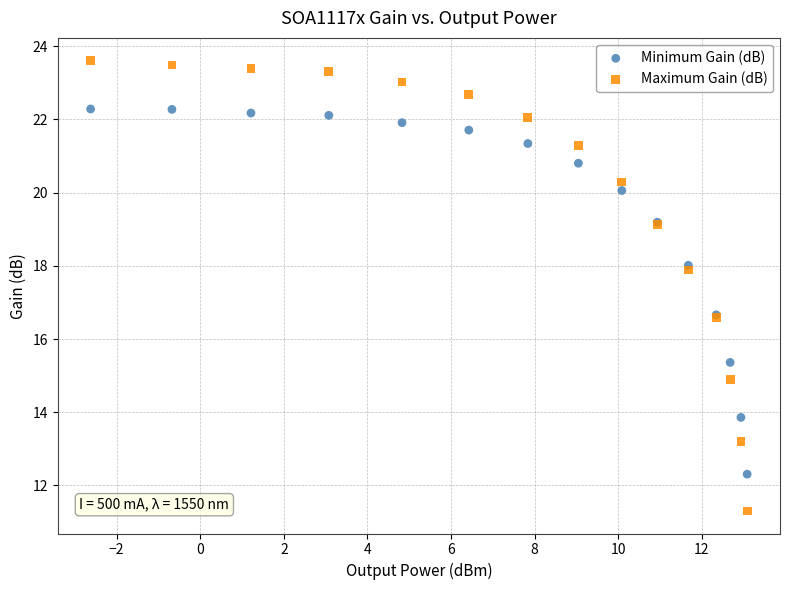

Which series contains the highest Y value?

Maximum Gain (dB)